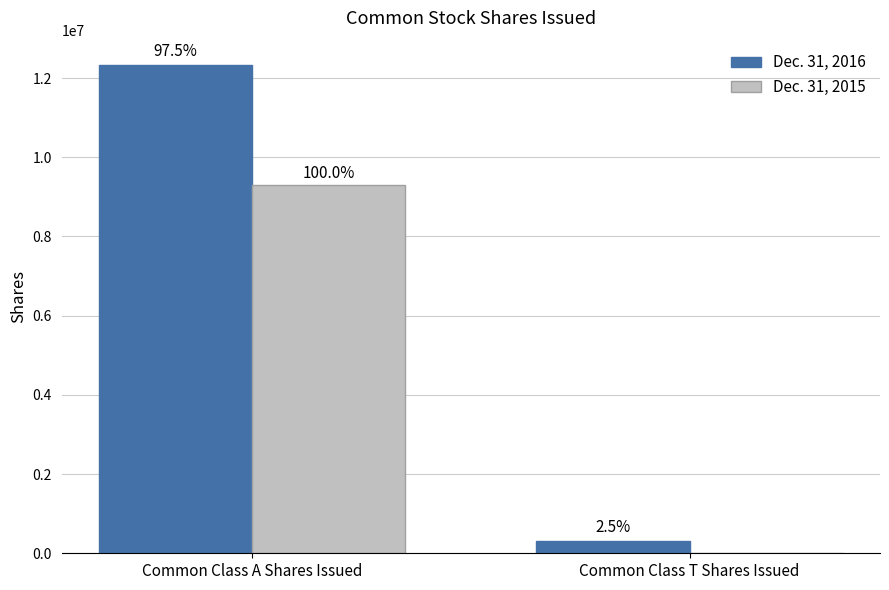

Reading left to right, extract all data points from this chart.

Dec. 31, 2016: Common Class A Shares Issued=12327579	Common Class T Shares Issued=321223
Dec. 31, 2015: Common Class A Shares Issued=9292168	Common Class T Shares Issued=0